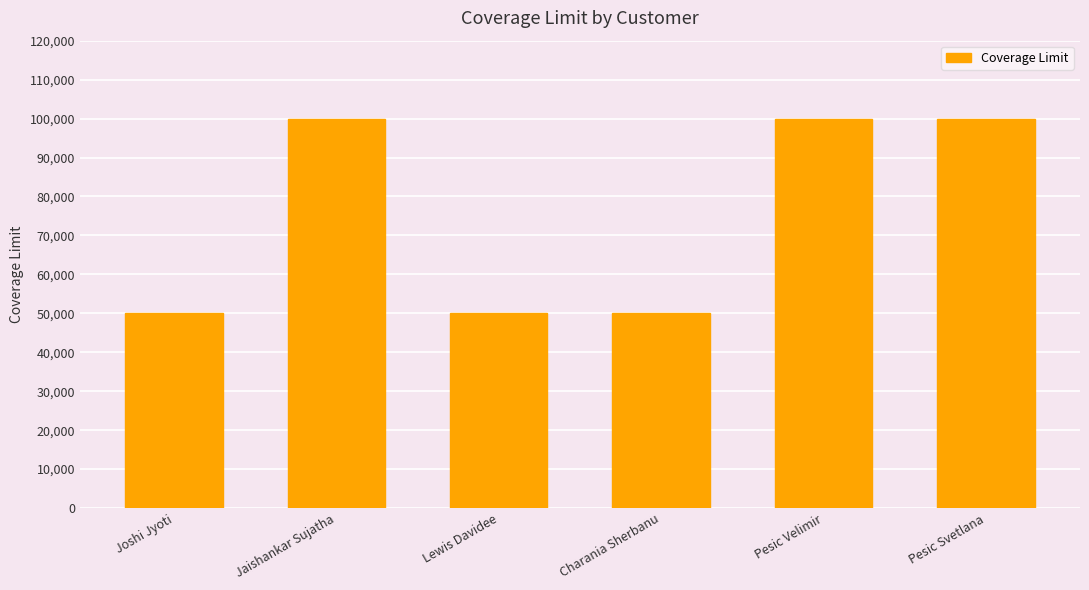

How many bars are there in total?

6